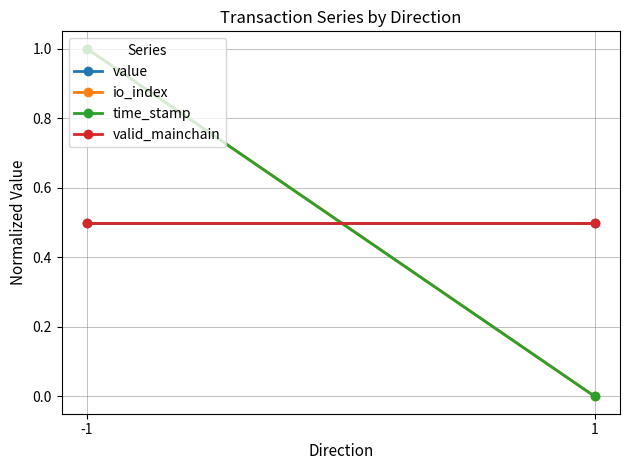

List the series in order of their peak value, lowest first.

value, valid_mainchain, io_index, time_stamp